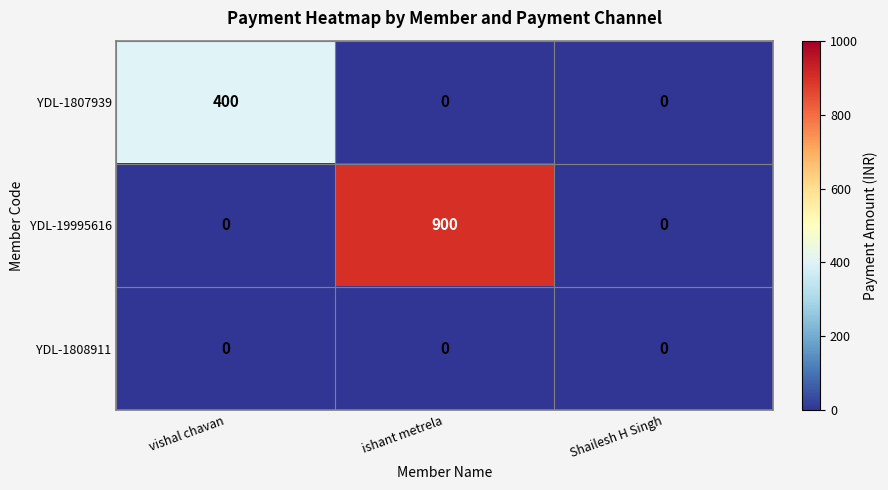

Reading left to right, extract all data points from this chart.

YDL-1807939: vishal chavan=400	ishant metrela=0	Shailesh H Singh=0
YDL-19995616: vishal chavan=0	ishant metrela=900	Shailesh H Singh=0
YDL-1808911: vishal chavan=0	ishant metrela=0	Shailesh H Singh=0